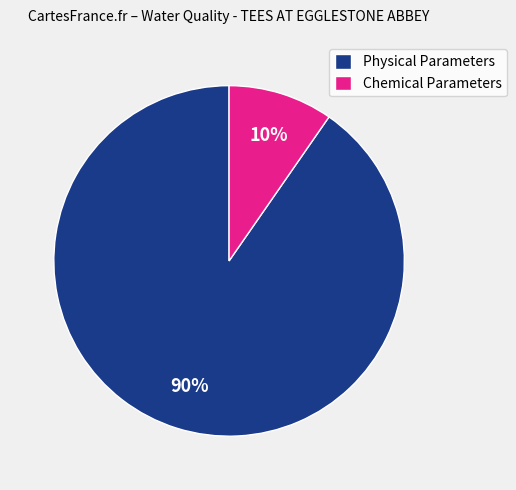

Which has a higher value, Chemical Parameters or Physical Parameters?

Physical Parameters